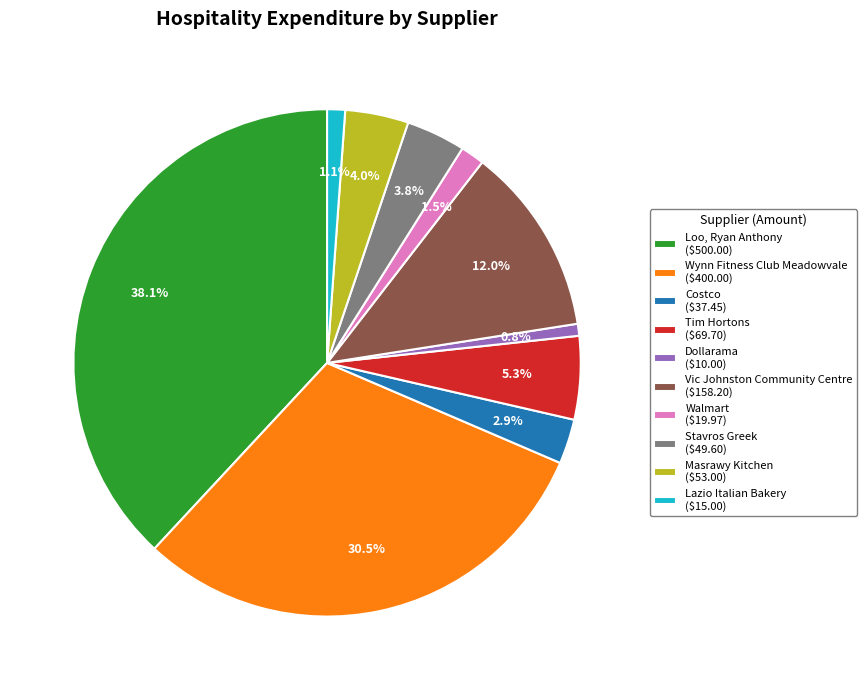

Is there a majority slice in this chart?

No